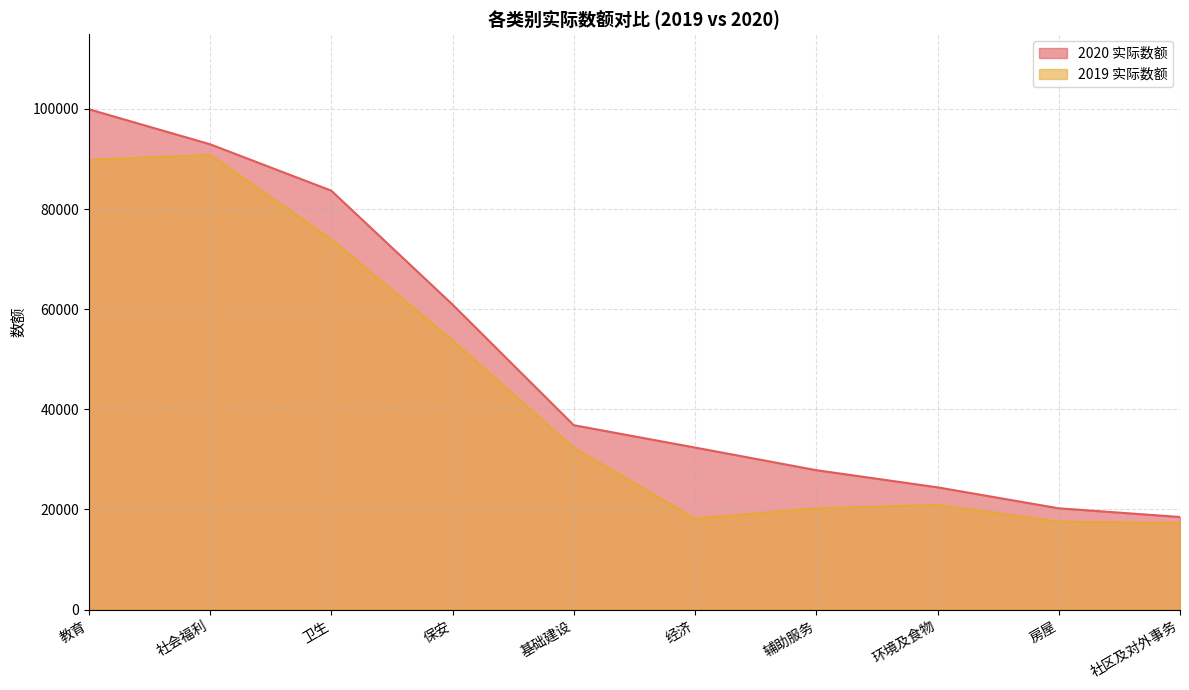

True or false: 2020 实际数额 and 2019 实际数额 cross at least once.

False